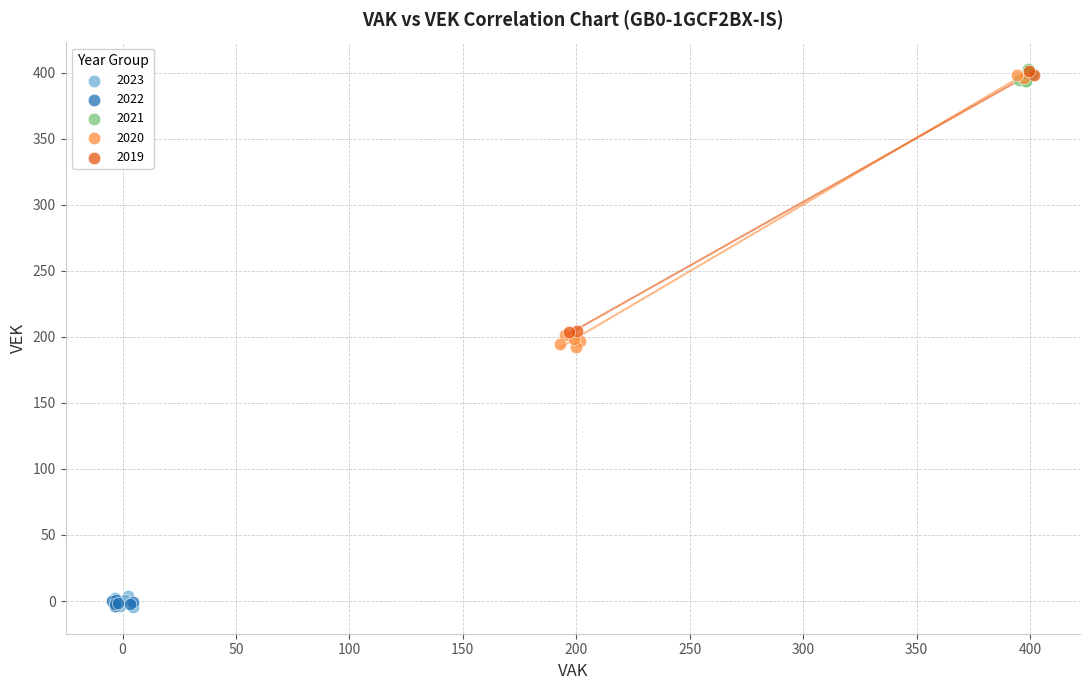

Which series has the largest Y range (max minus min)?

2020